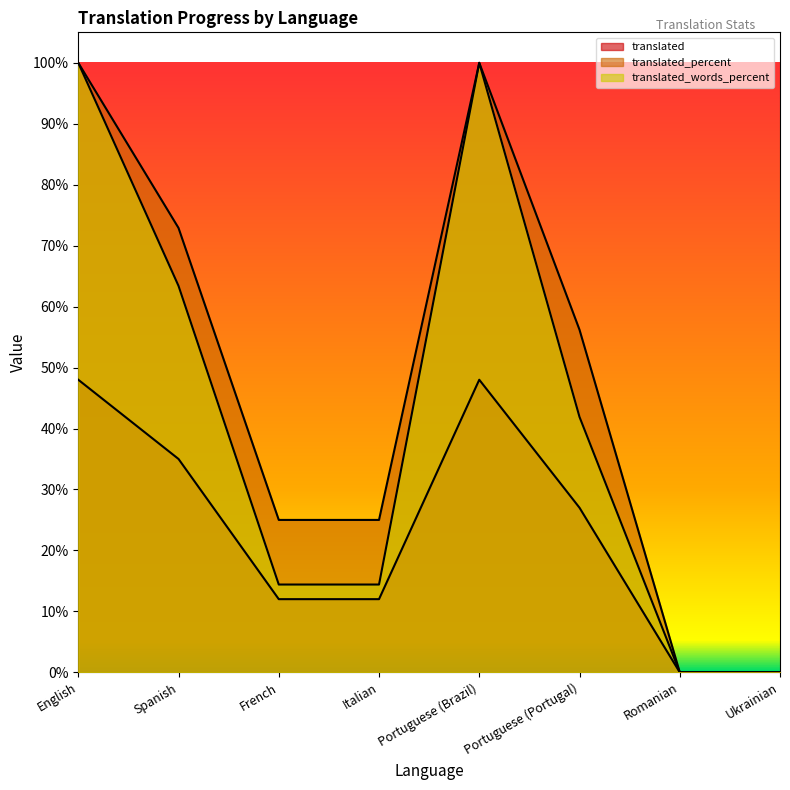

Which series changed the most between Spanish and Ukrainian?

translated_percent